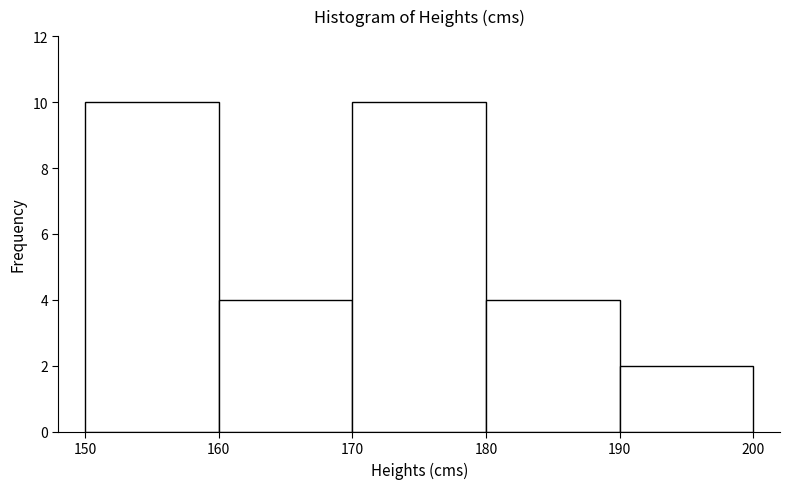

What is the height of the bar covering 150 to 160 on the x-axis? The values are not printed on the chart, so give them approximately, as read against the axis.

10